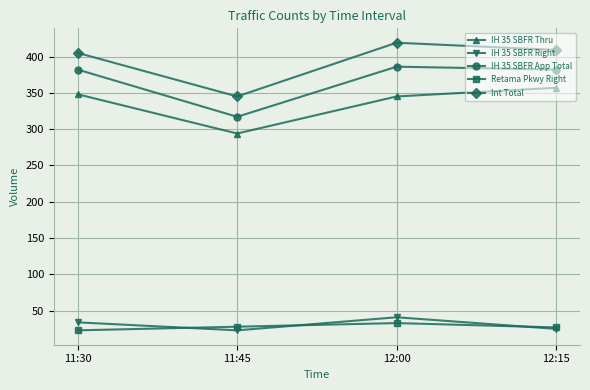

Is it true that IH 35 SBFR Right equals 41 at 12:00?

True